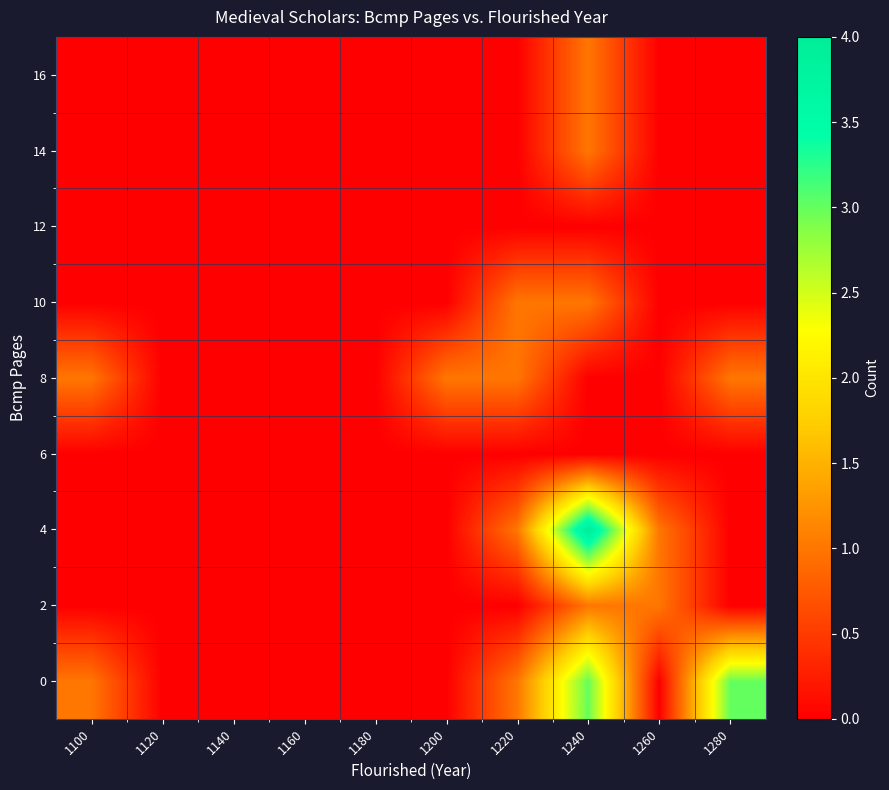

Reading left to right, extract all data points from this chart.

0: 1100=1	1120=0	1140=0	1160=0	1180=0	1200=0	1220=1	1240=3	1260=0	1280=3
2: 1100=0	1120=0	1140=0	1160=0	1180=0	1200=0	1220=0	1240=1	1260=1	1280=0
4: 1100=0	1120=0	1140=0	1160=0	1180=0	1200=0	1220=1	1240=4	1260=1	1280=0
6: 1100=0	1120=0	1140=0	1160=0	1180=0	1200=0	1220=0	1240=0	1260=0	1280=0
8: 1100=1	1120=0	1140=0	1160=0	1180=0	1200=1	1220=1	1240=0	1260=0	1280=1
10: 1100=0	1120=0	1140=0	1160=0	1180=0	1200=0	1220=1	1240=1	1260=0	1280=0
12: 1100=0	1120=0	1140=0	1160=0	1180=0	1200=0	1220=0	1240=0	1260=0	1280=0
14: 1100=0	1120=0	1140=0	1160=0	1180=0	1200=0	1220=0	1240=1	1260=0	1280=0
16: 1100=0	1120=0	1140=0	1160=0	1180=0	1200=0	1220=0	1240=1	1260=0	1280=0